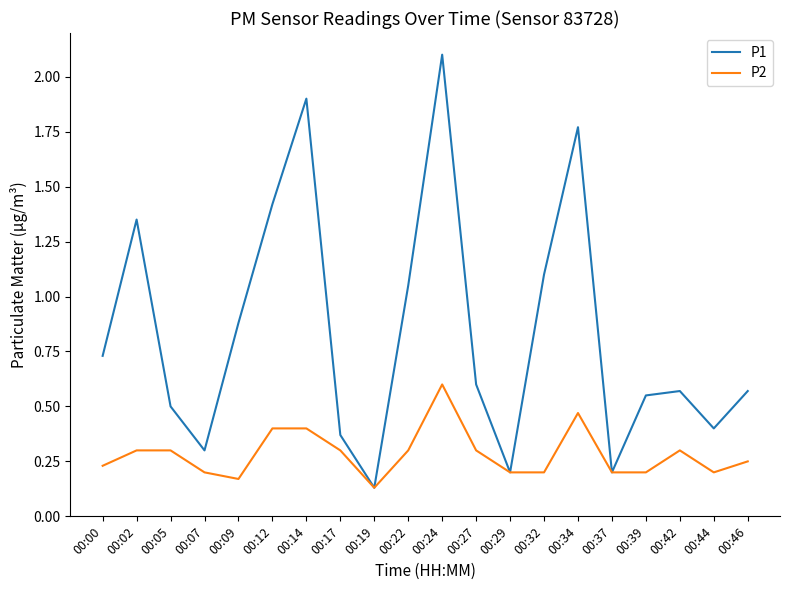

What is the total value across all series at 00:05?

0.8